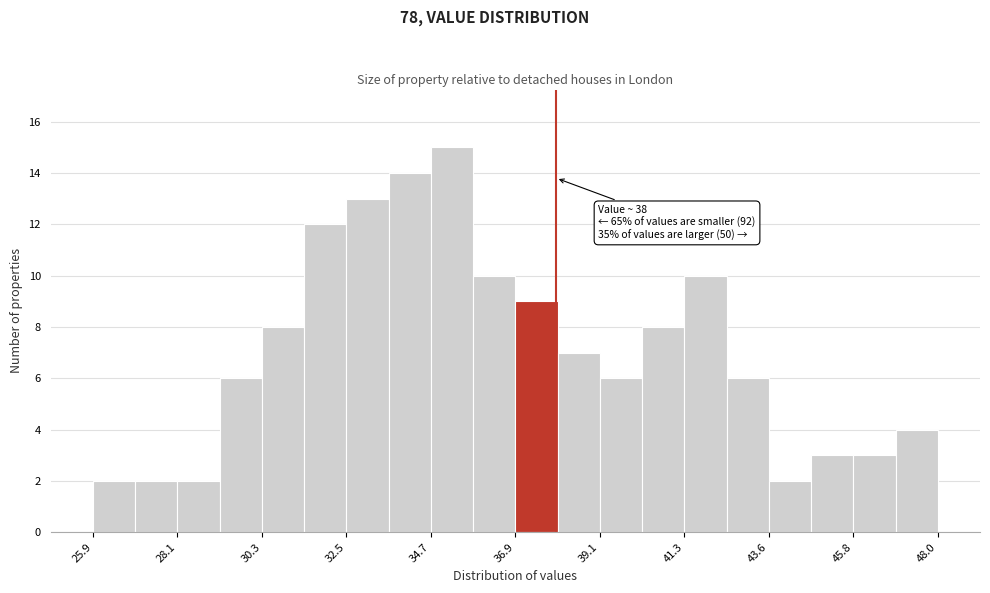

Around what value on the x-axis is the tallest bar? Give the approximate position of its centre, as read against the axis.

35.5